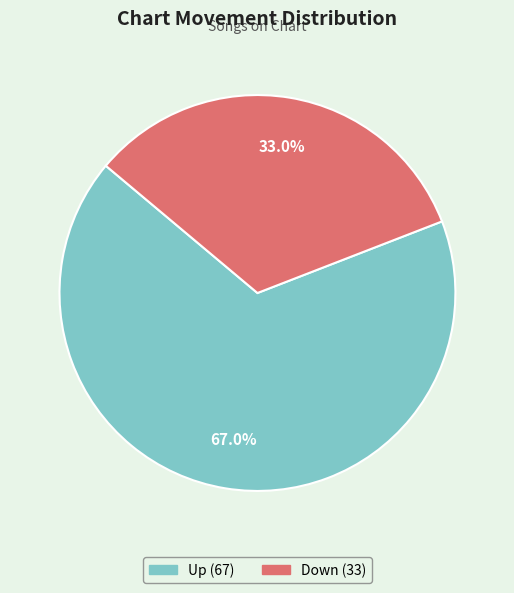

Count the number of slices in the pie.

2